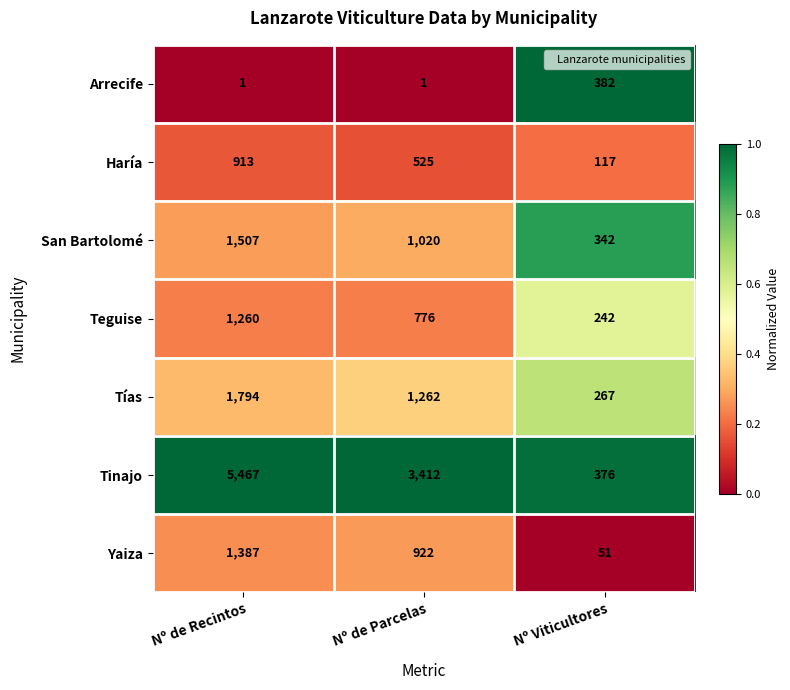

Which series has the widest spread of values?

Tinajo